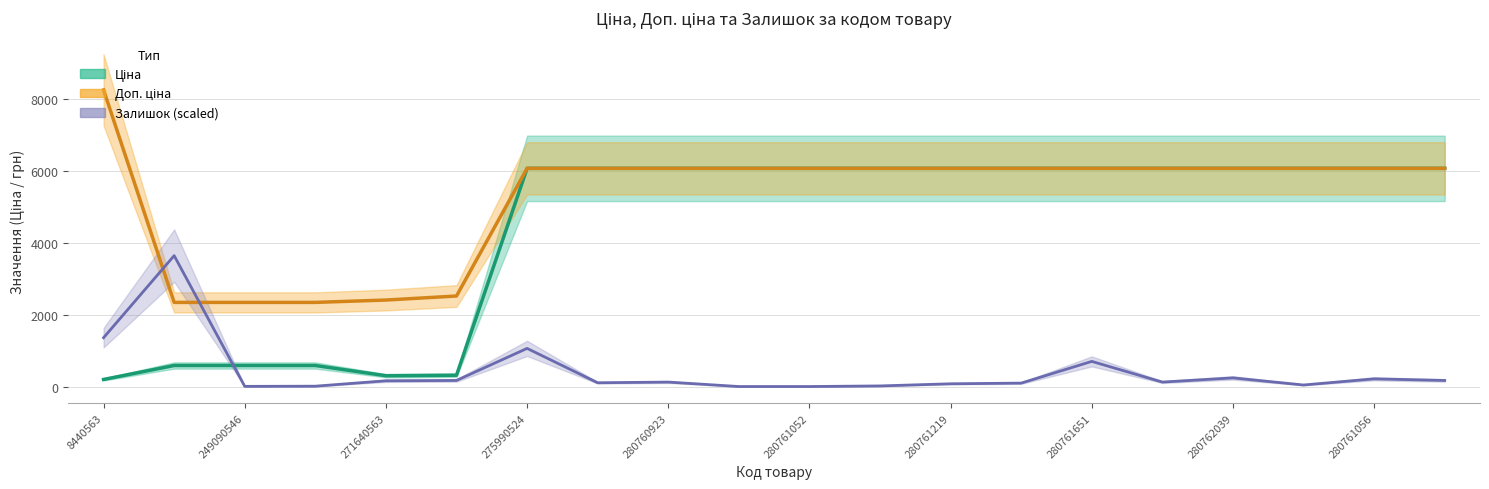

Is it true that Залишок equals 16.6 at 11?

True